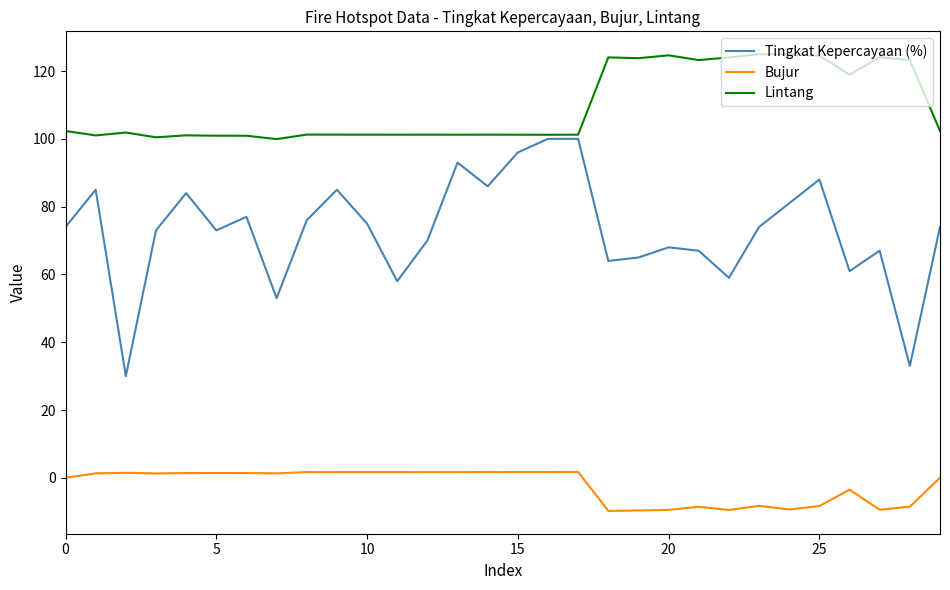

At how many categories does at least one series exceed 114?

11